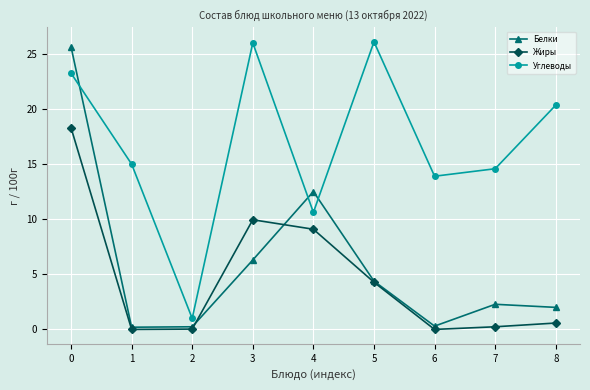

What is the sum of all Белки values?

53.9